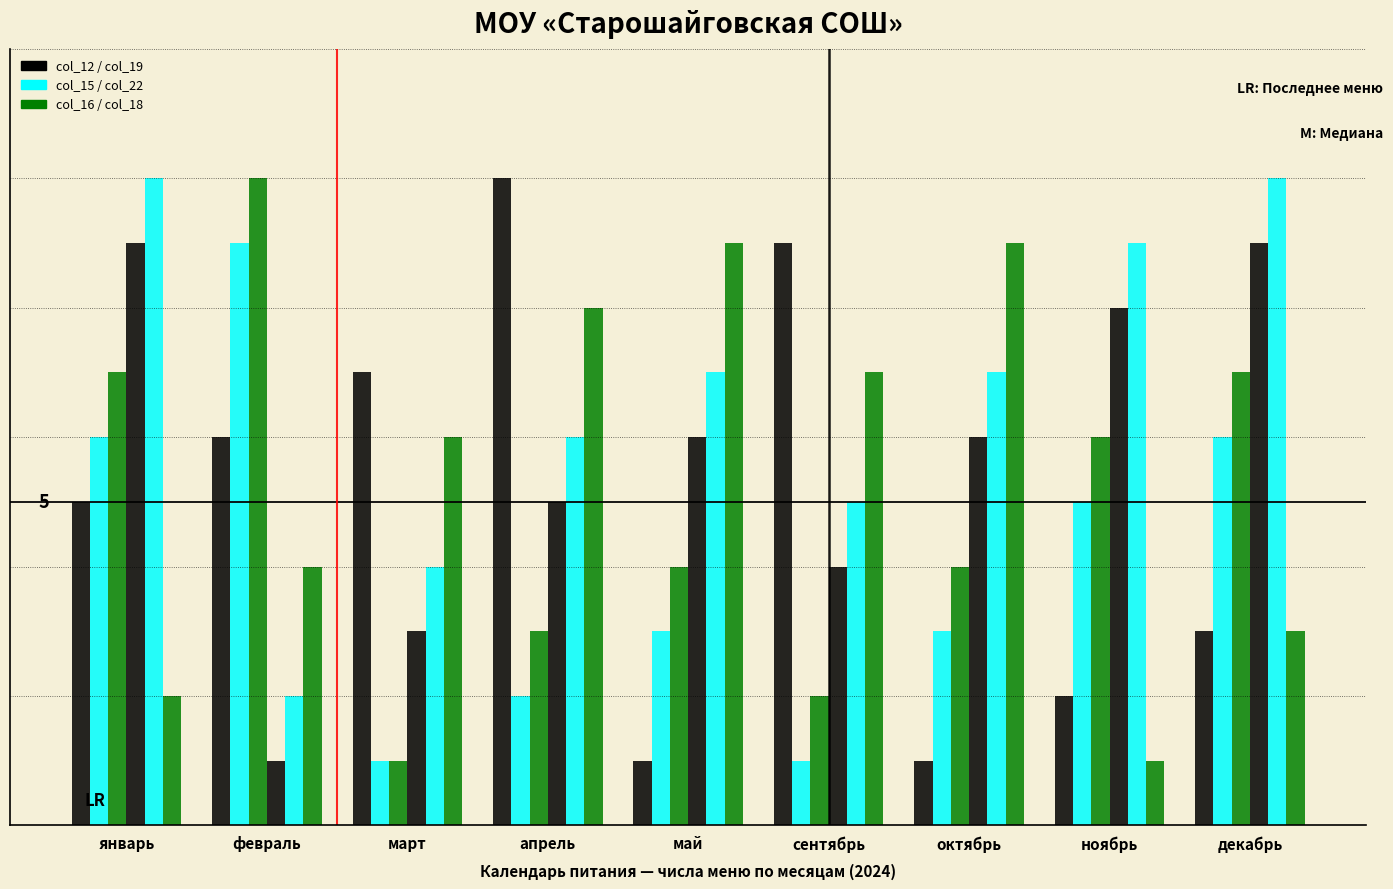

Are the bars grouped side by side (vs. stacked)?

Yes